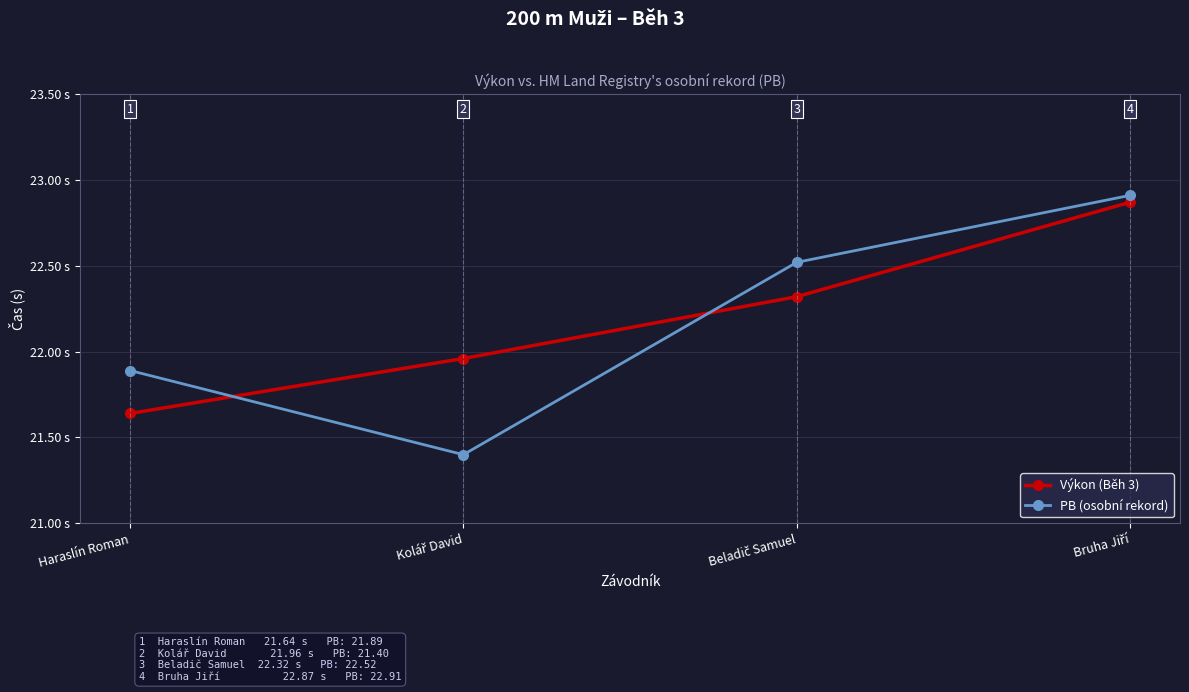

Which series has the largest range (max minus min)?

PB (osobní rekord)